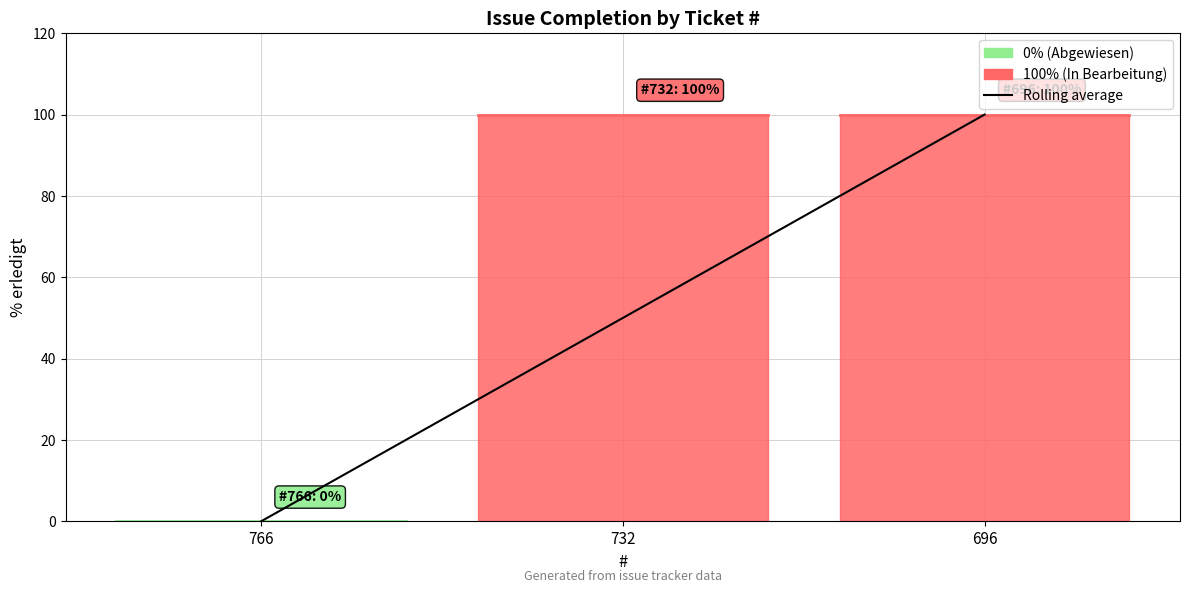

List the labels in order of value, smallest first.

766, 732, 696